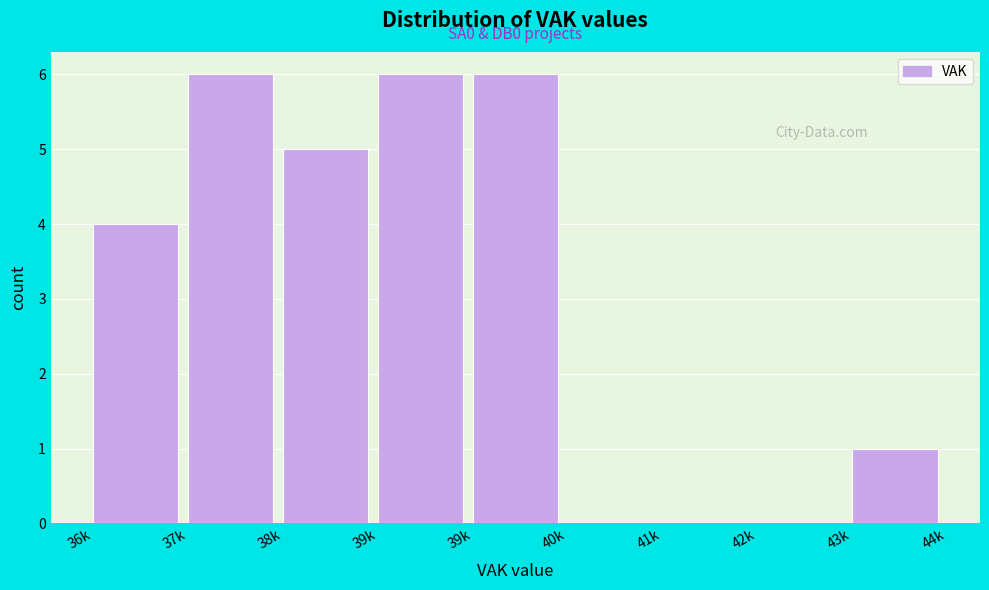

Are the bars horizontal?

No